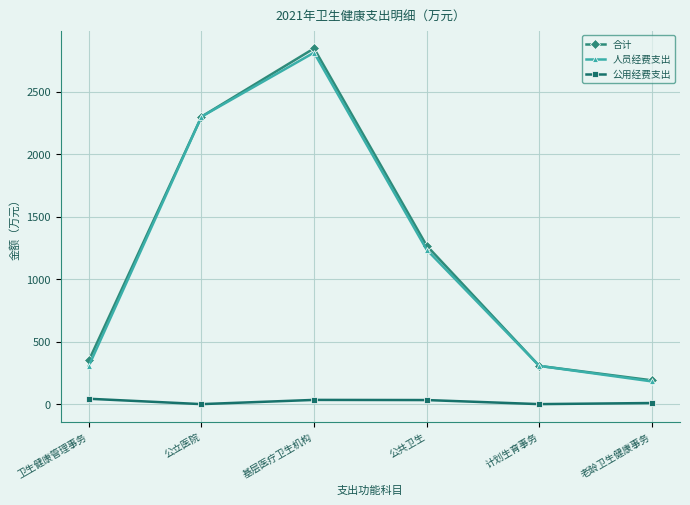

How many categories are shown in the chart?

6